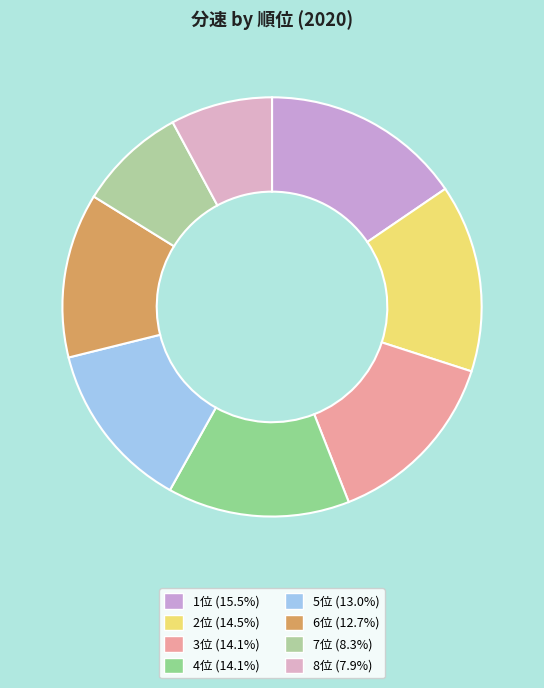

True or false: 4位 accounts for 5% of the total.

False